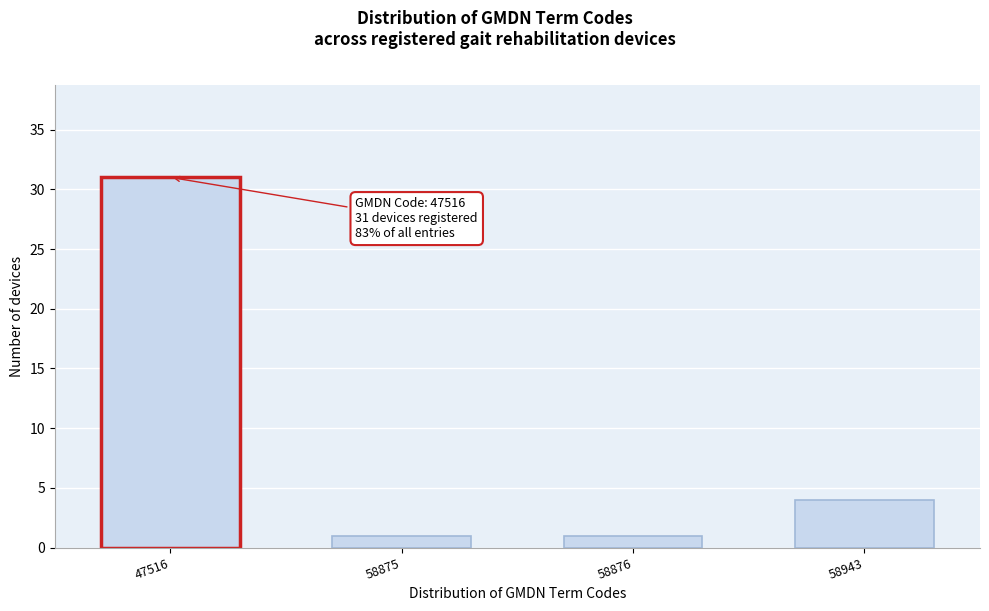

Reading left to right, what are all the values shown in this chart?

47516=31	58875=1	58876=1	58943=4